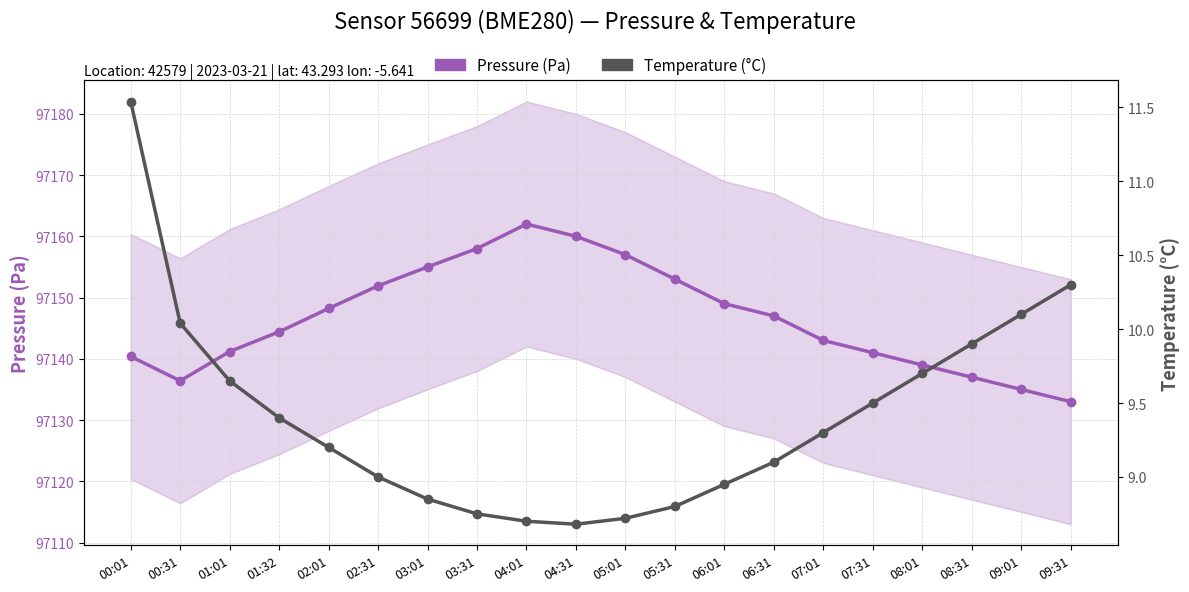

What is the total value across all series at 01:32?

97153.8